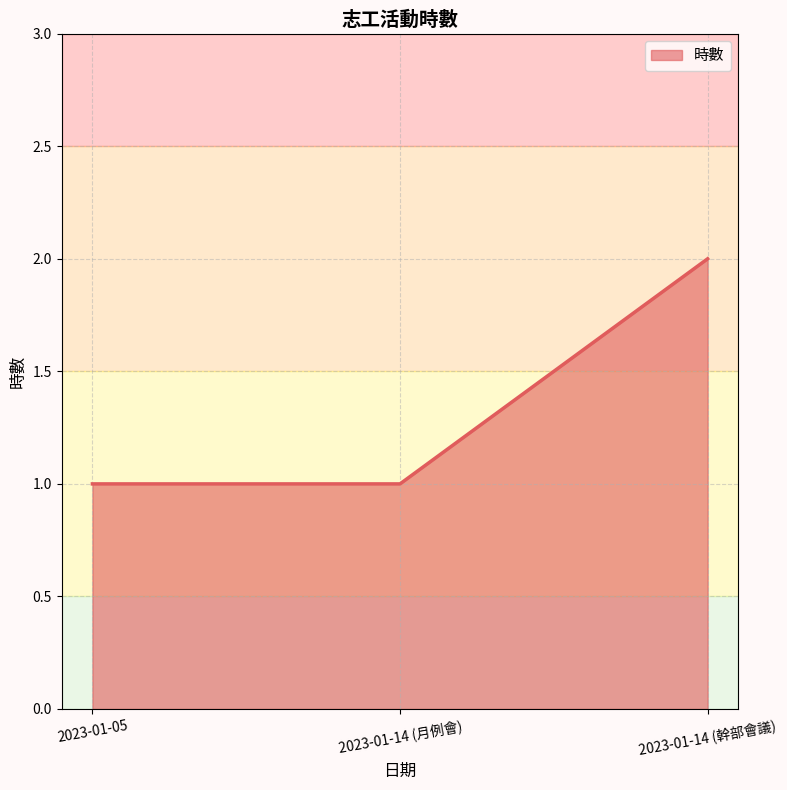

Reading left to right, what are all the values shown in this chart?

1	1	2